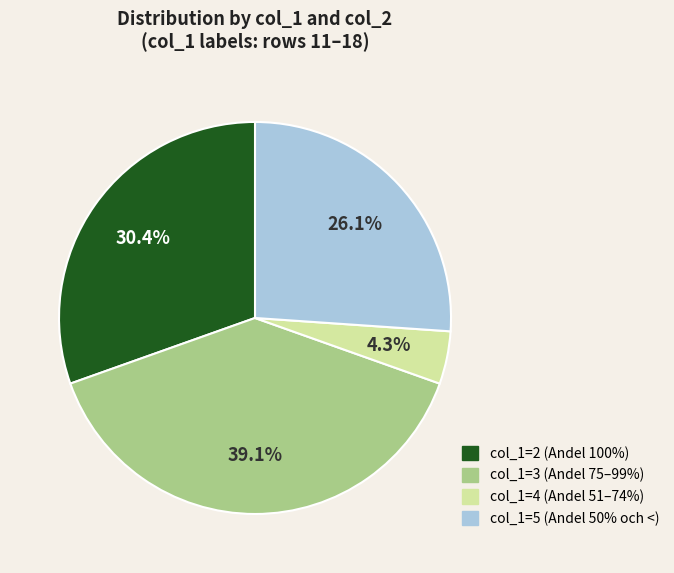

Does any single category account for the majority?

No